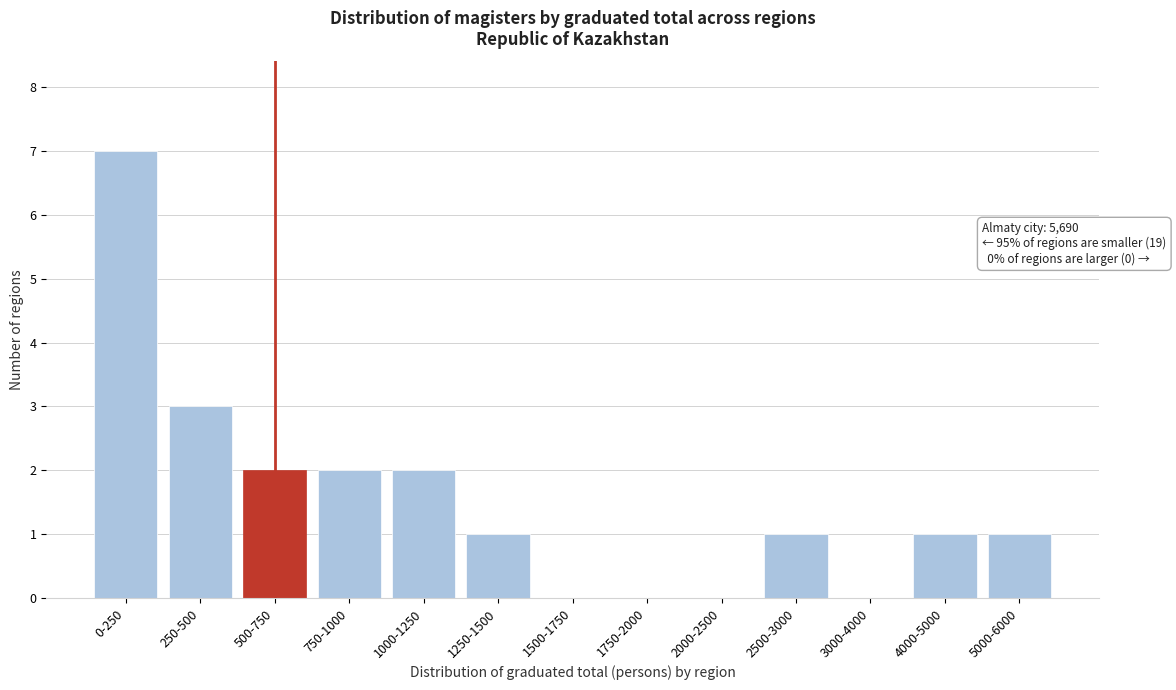

Reading left to right, list all the values displayed in this chart.

0-250=7	250-500=3	500-750=2	750-1000=2	1000-1250=2	1250-1500=1	1500-1750=0	1750-2000=0	2000-2500=0	2500-3000=1	3000-4000=0	4000-5000=1	5000-6000=1